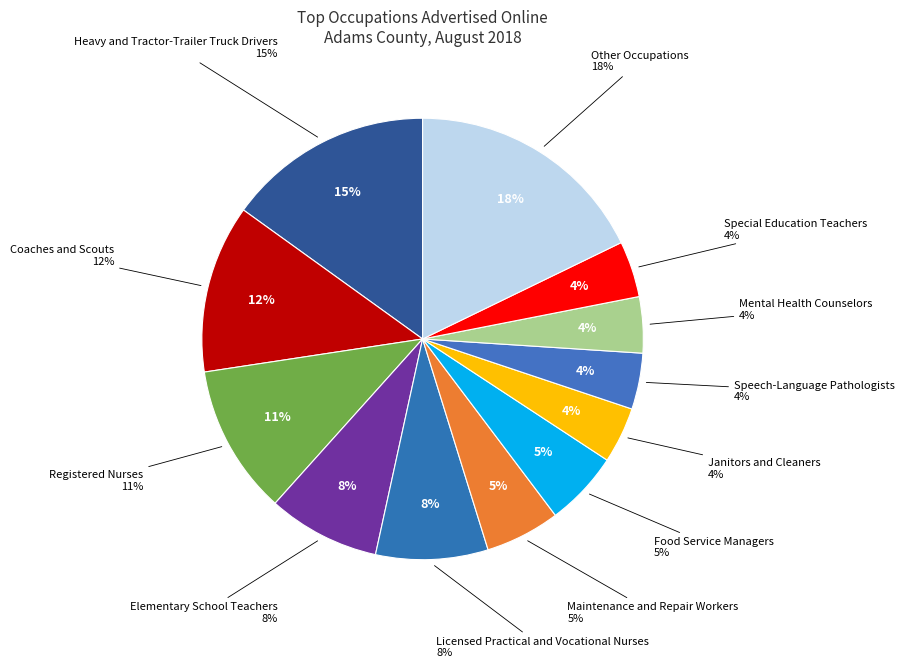

How many slices are in this pie chart?

12